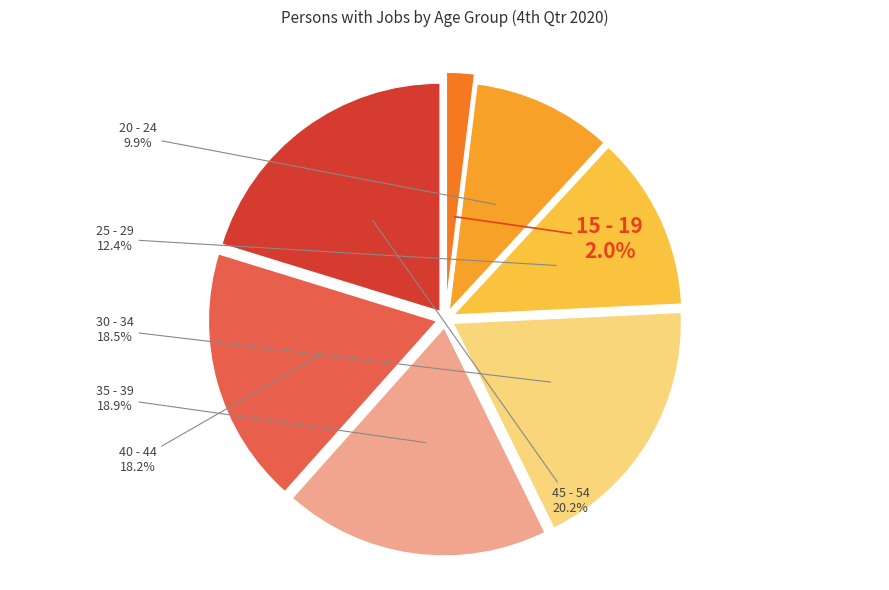

Is there a majority slice in this chart?

No